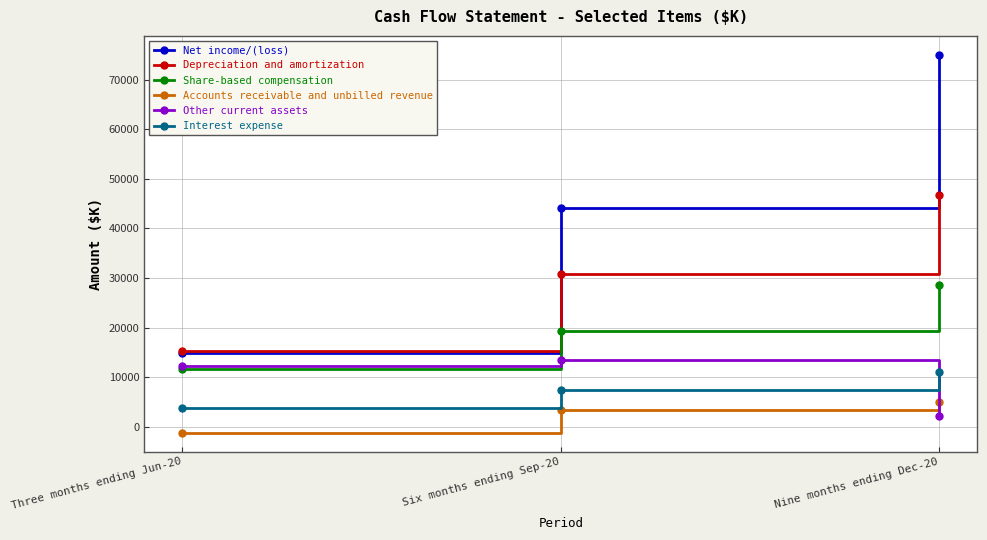

At which category is the sum across all series the highest?

Nine months ending Dec-20